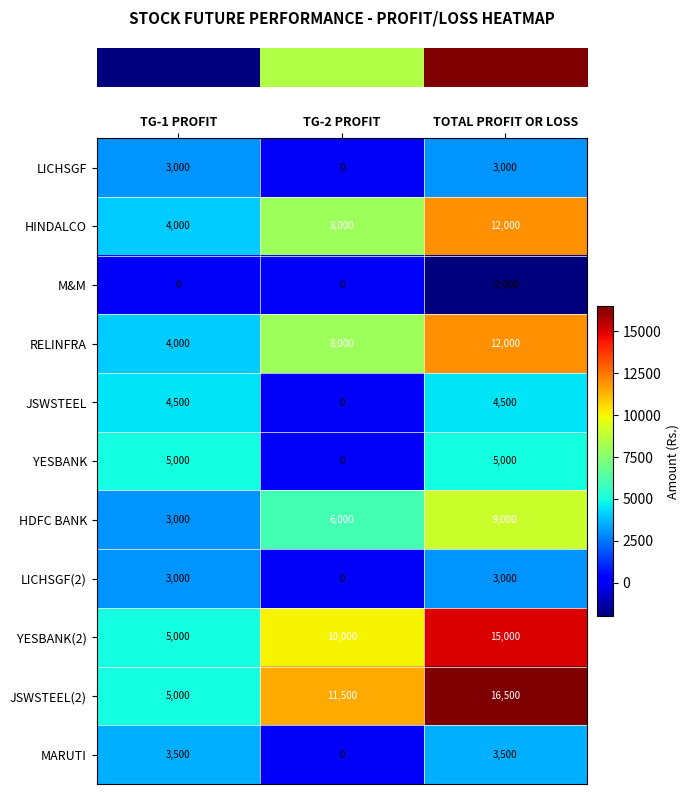

What is the maximum value shown in the chart?

16500